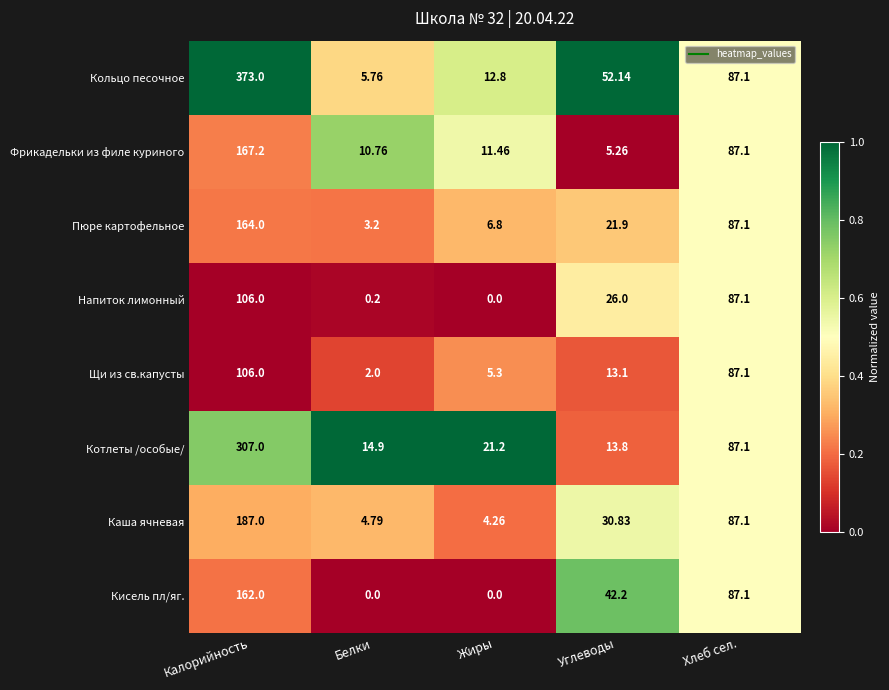

Which series has the largest range (max minus min)?

Кольцо песочное